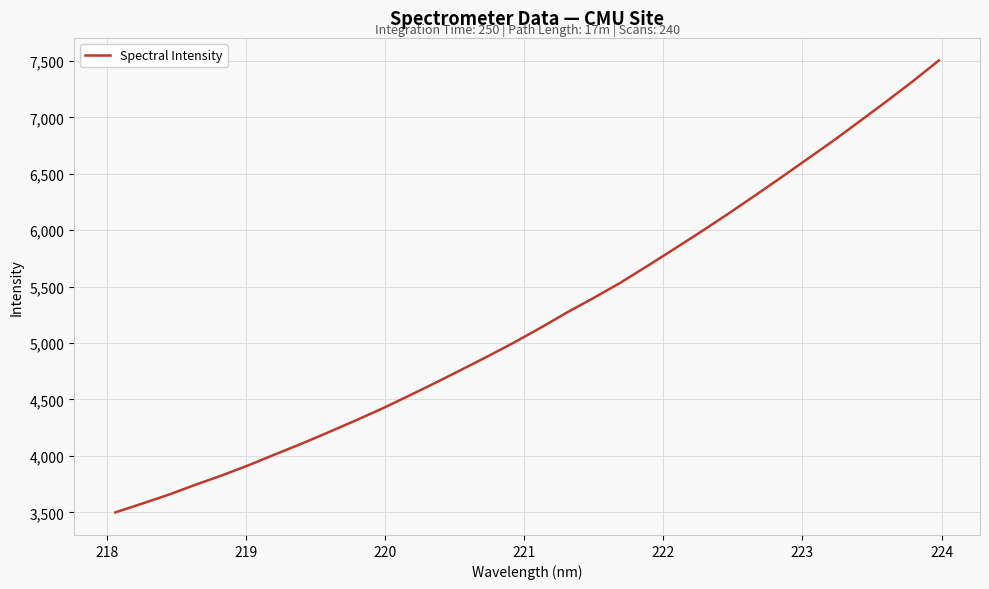

What is the minimum value shown in the chart?

3499.6